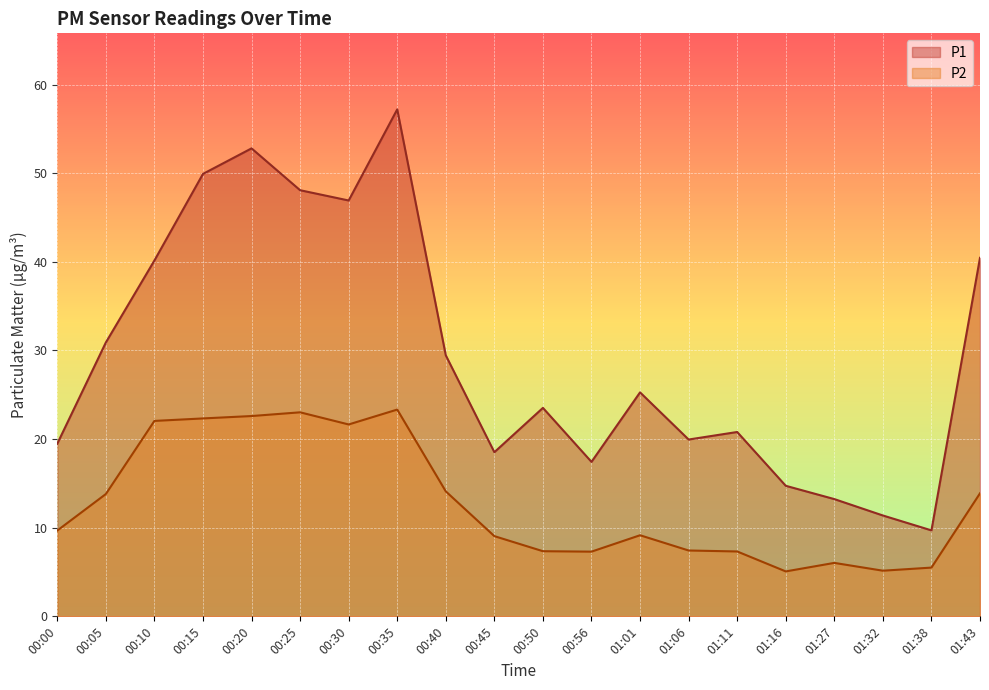

What is the spread (max minus min) of values at 00:30?

25.3